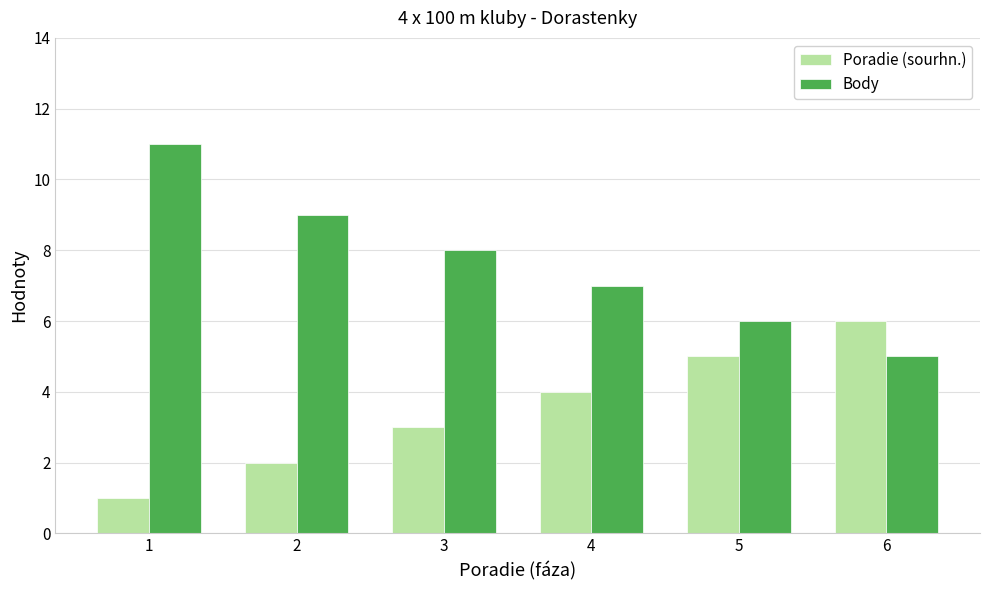

Which category has the lowest value in the Body series?

6